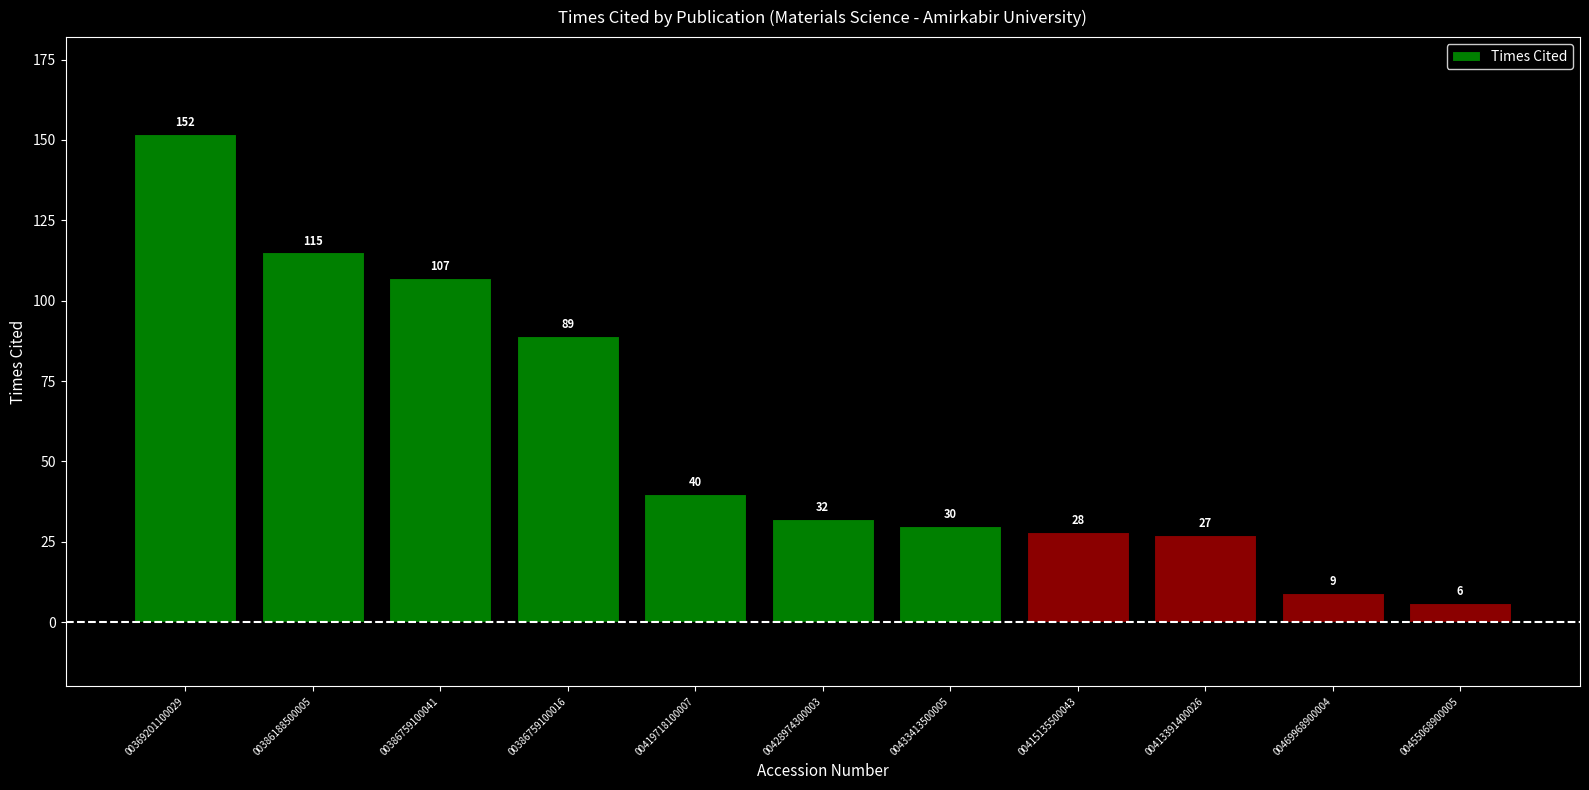

Reading left to right, transcribe all the data shown in this chart.

00369201100029=152	00386188500005=115	00386759100041=107	00386759100016=89	00419718100007=40	00428974300003=32	00433413500005=30	00415135500043=28	00413391400026=27	00469968900004=9	00455068900005=6